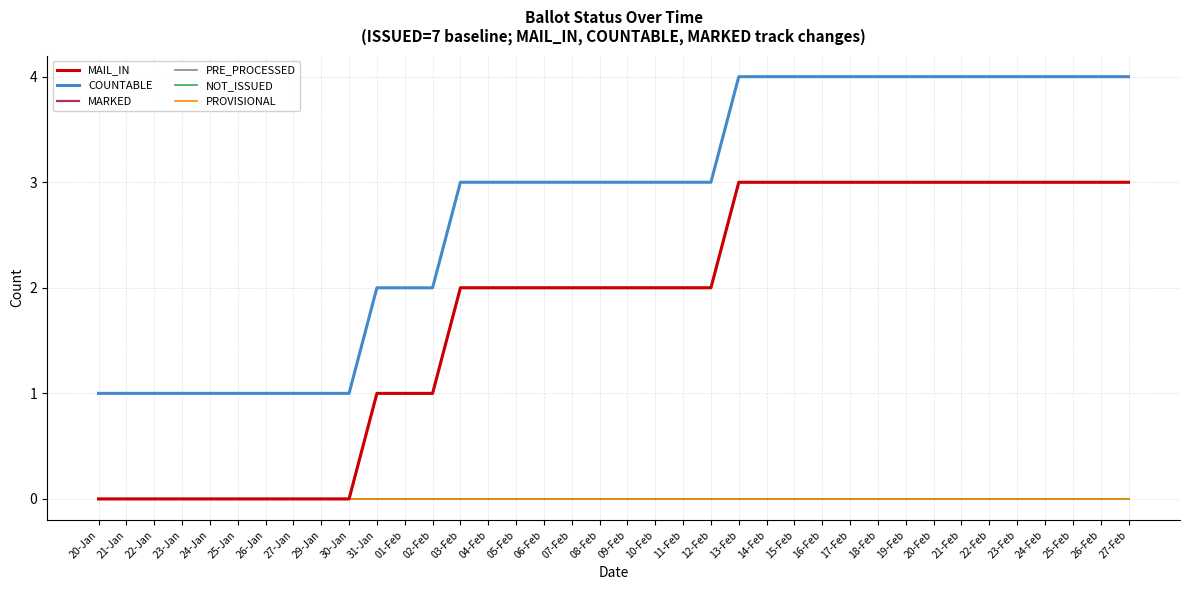

Is this an area chart (filled region under the line)?

No